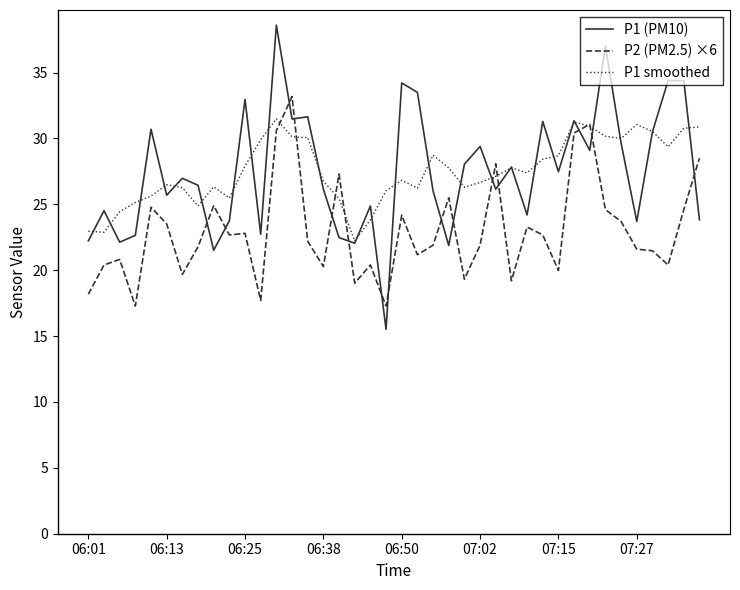

Is this an area chart (filled region under the line)?

No